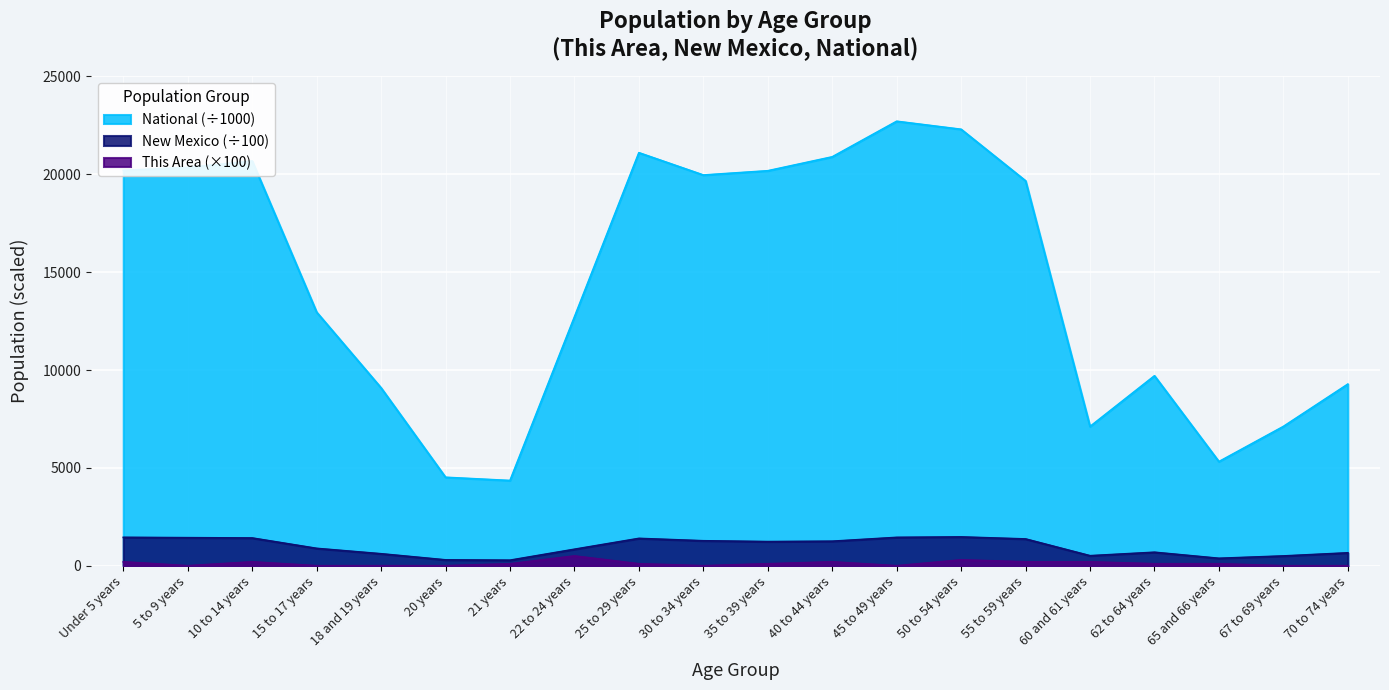

Reading left to right, list all the values displayed in this chart.

This Area: 200.0	0.0	200.0	0.0	0.0	0.0	100.0	500.0	100.0	0.0	100.0	200.0	0.0	300.0	200.0	200.0	100.0	100.0	0.0	0.0
New Mexico: 1449.8	1433.1	1416.9	886.9	611.7	299.4	282.4	842.0	1396.8	1275.7	1233.0	1252.2	1448.4	1471.7	1368.0	512.4	689.0	379.2	499.7	659.0
National: 20201.4	20348.7	20677.2	12954.3	9086.1	4519.1	4354.3	12712.6	21101.8	19962.1	20179.6	20891.0	22708.6	22298.1	19664.8	7113.7	9704.2	5319.9	7115.4	9278.2